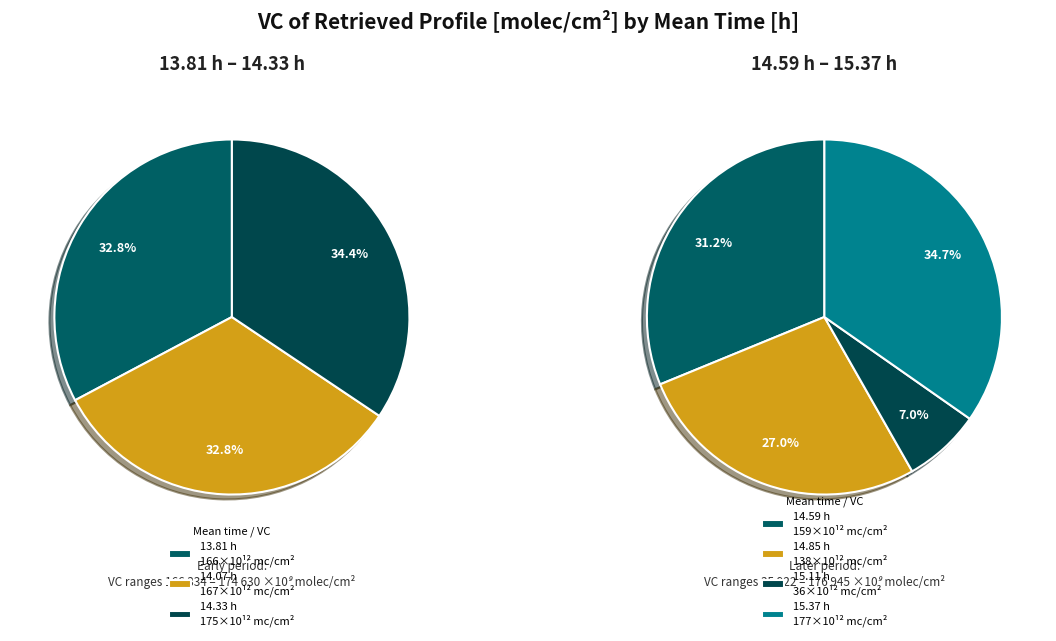

Is it true that 176945030000000 is 25% of the pie?

False